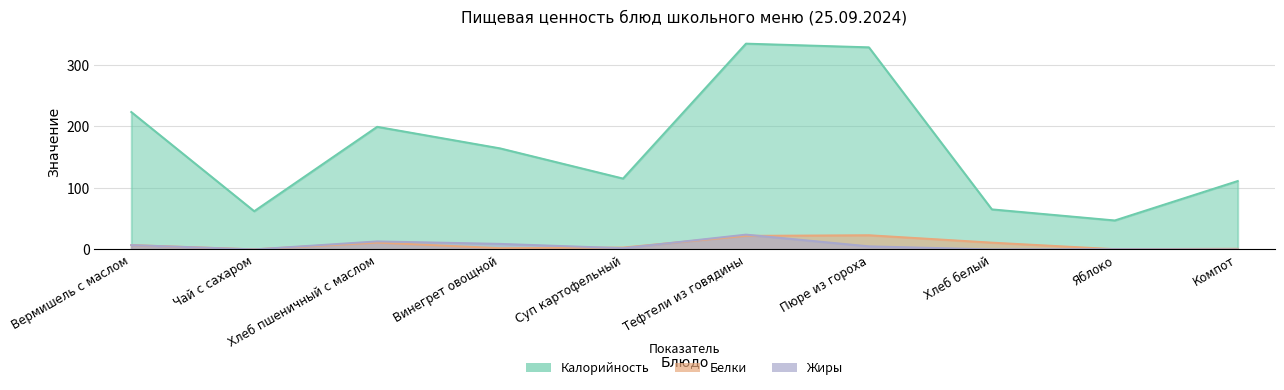

What is the spread (max minus min) of values at Компот?

111.0